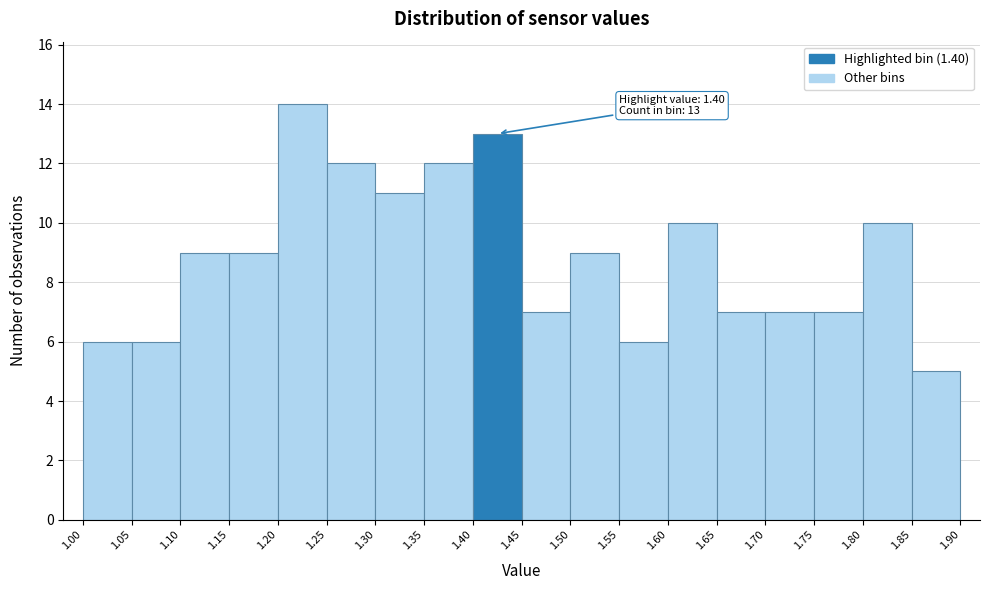

Which range on the x-axis has the tallest bar?

1.20 to 1.25